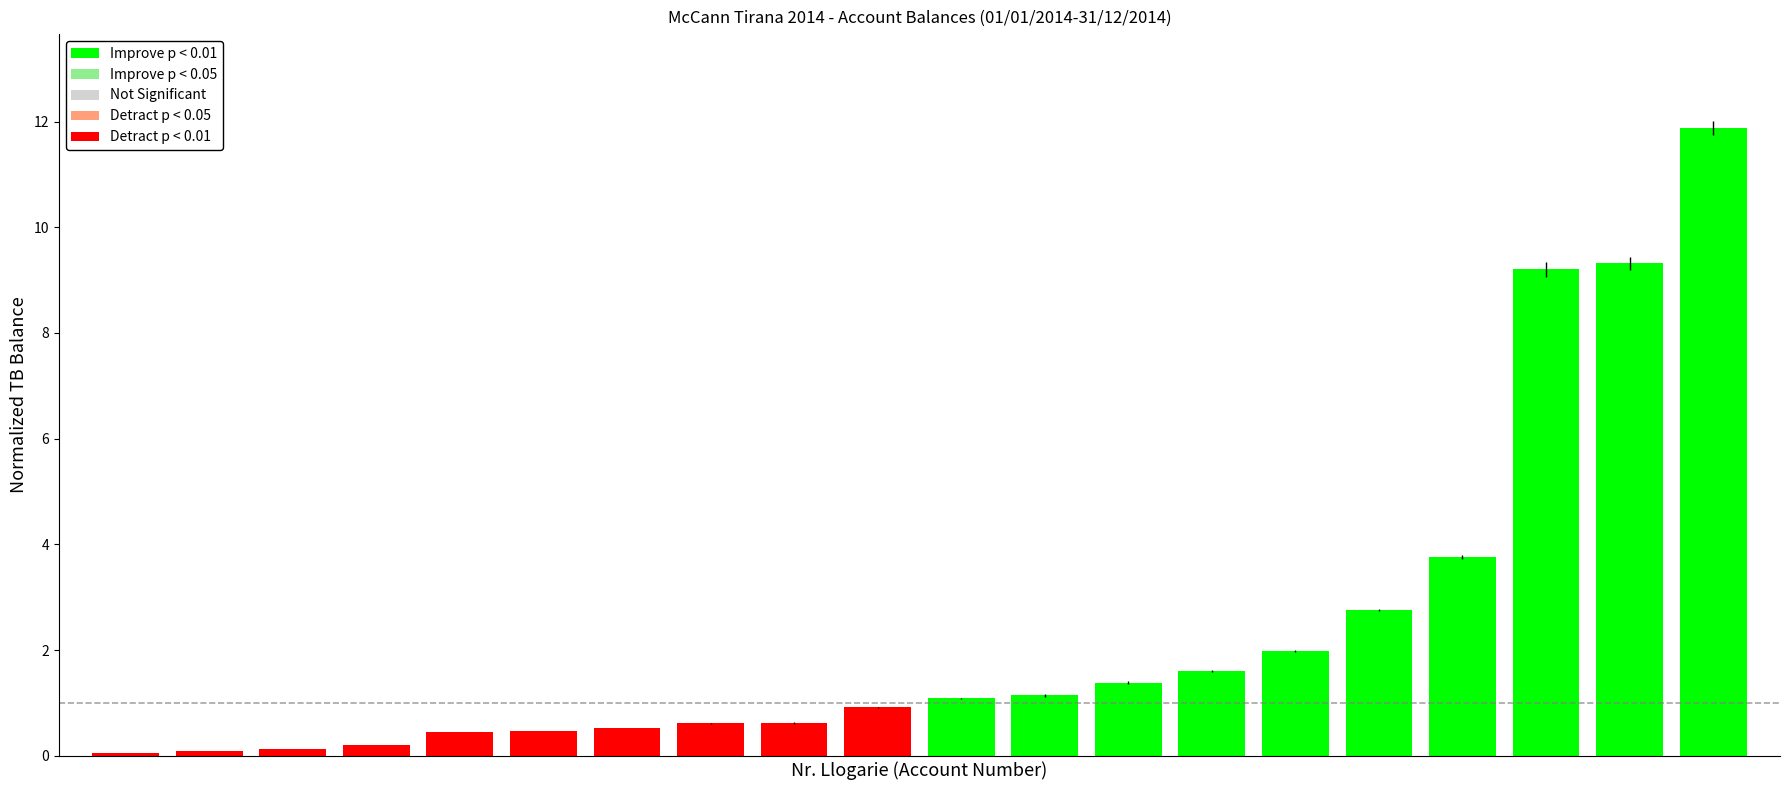

What is the average value of the Improve p < 0.01 series?

4.4